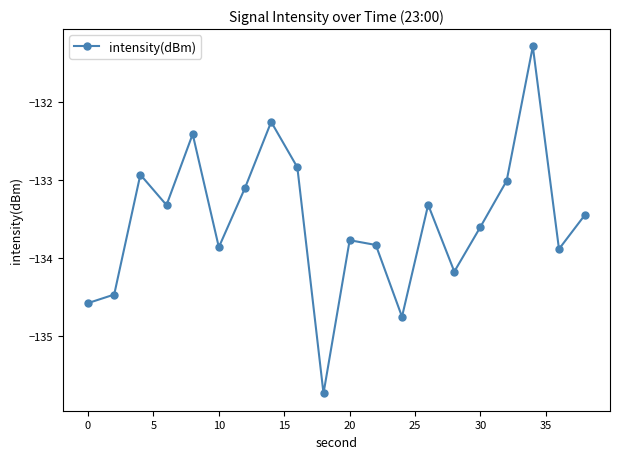

How many lines are shown in the chart?

1